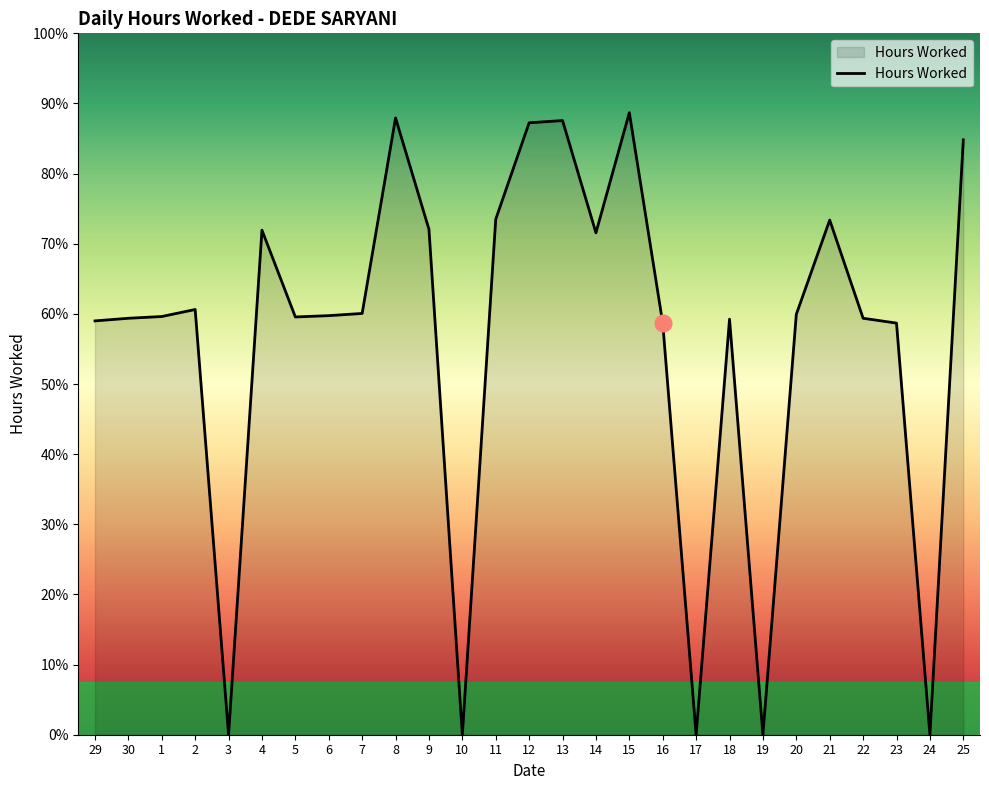

What is the ratio of the value at 9 to the value at 5?

1.2